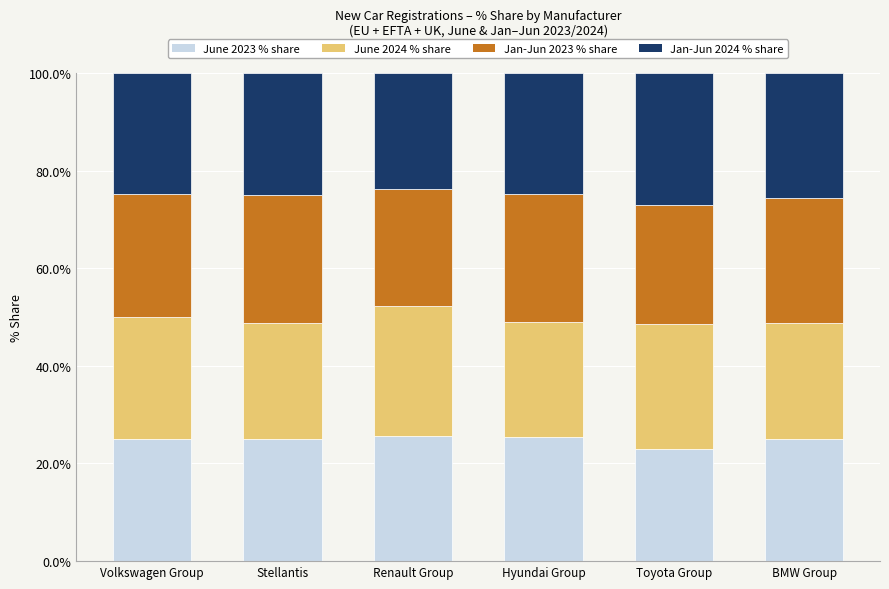

The value of June 2023 % share at Volkswagen Group is 17.3. True or false?

False